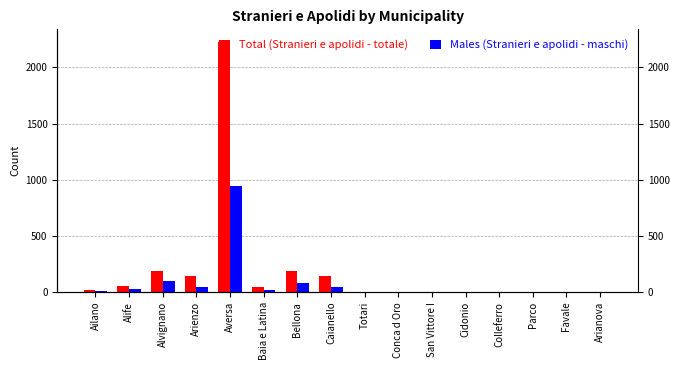

At Caianello, list the series in order from largest to smallest.

Total (Stranieri e apolidi - totale), Males (Stranieri e apolidi - maschi)